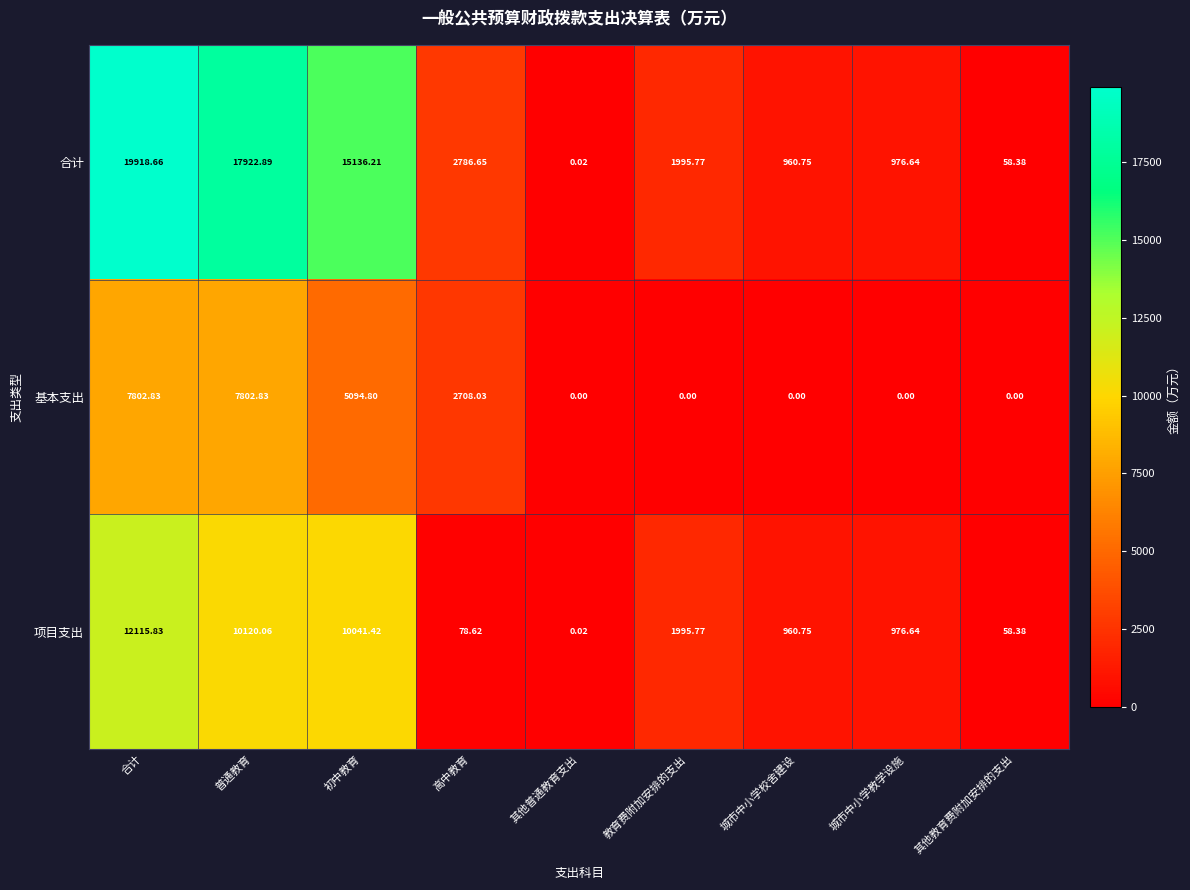

Where is 项目支出 nearest to the value 6057?

初中教育